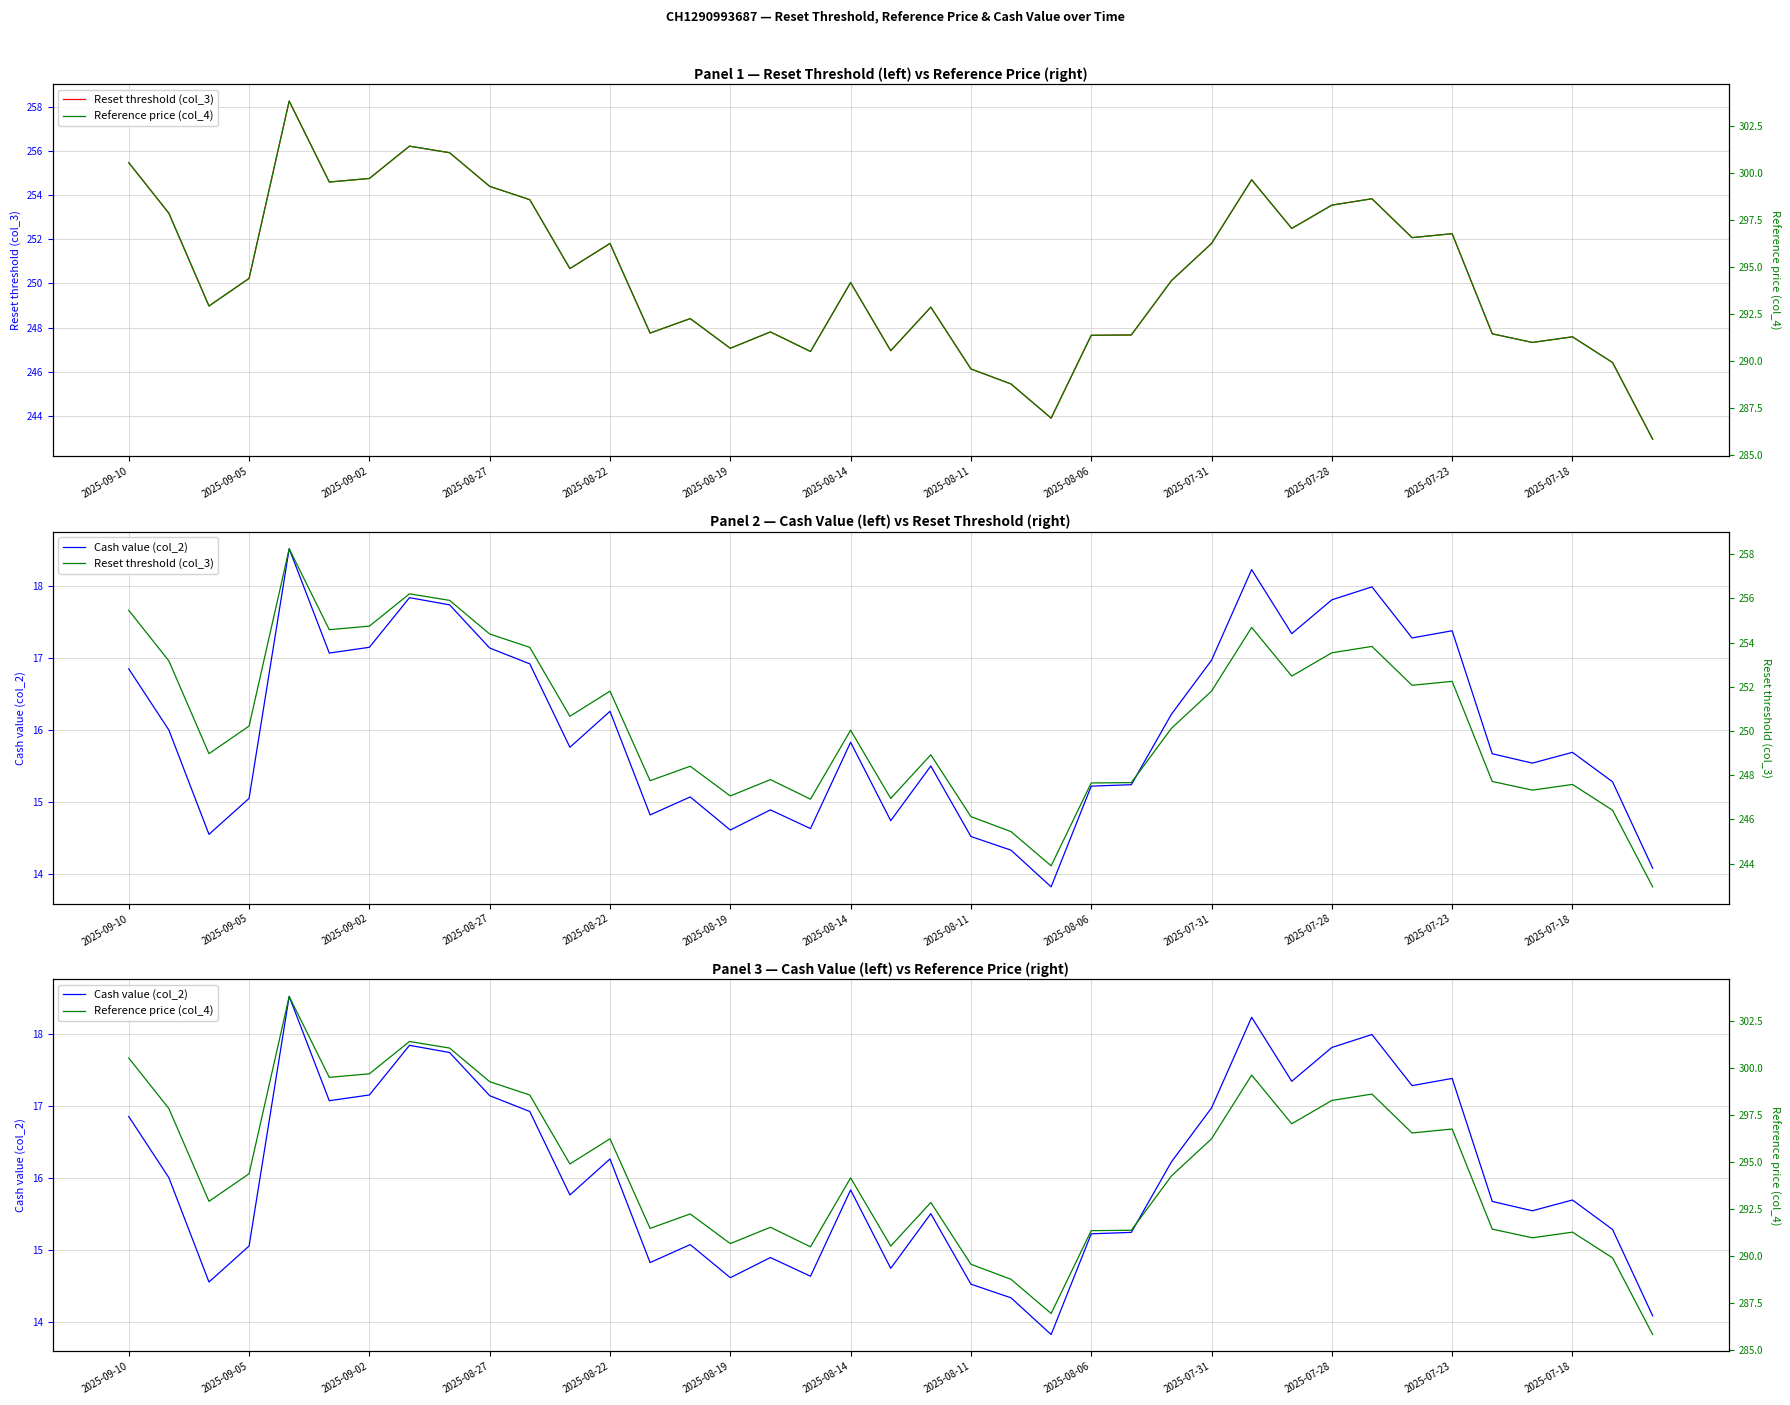

What position from the right is 34?

5